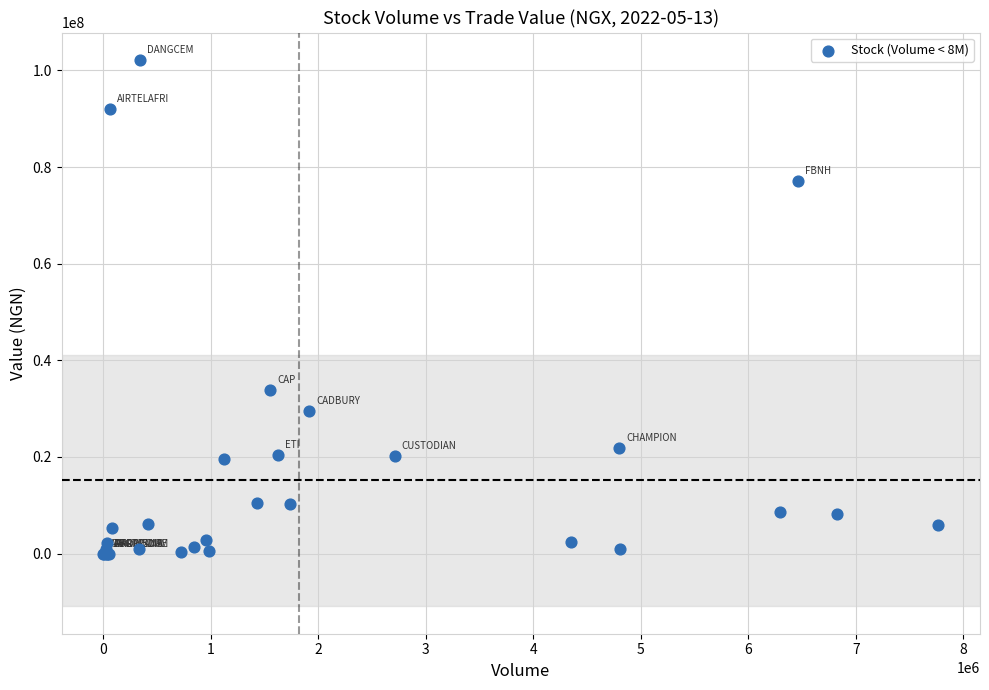

What Y value in the scatter plot is closest to 51095766?

33855040.2